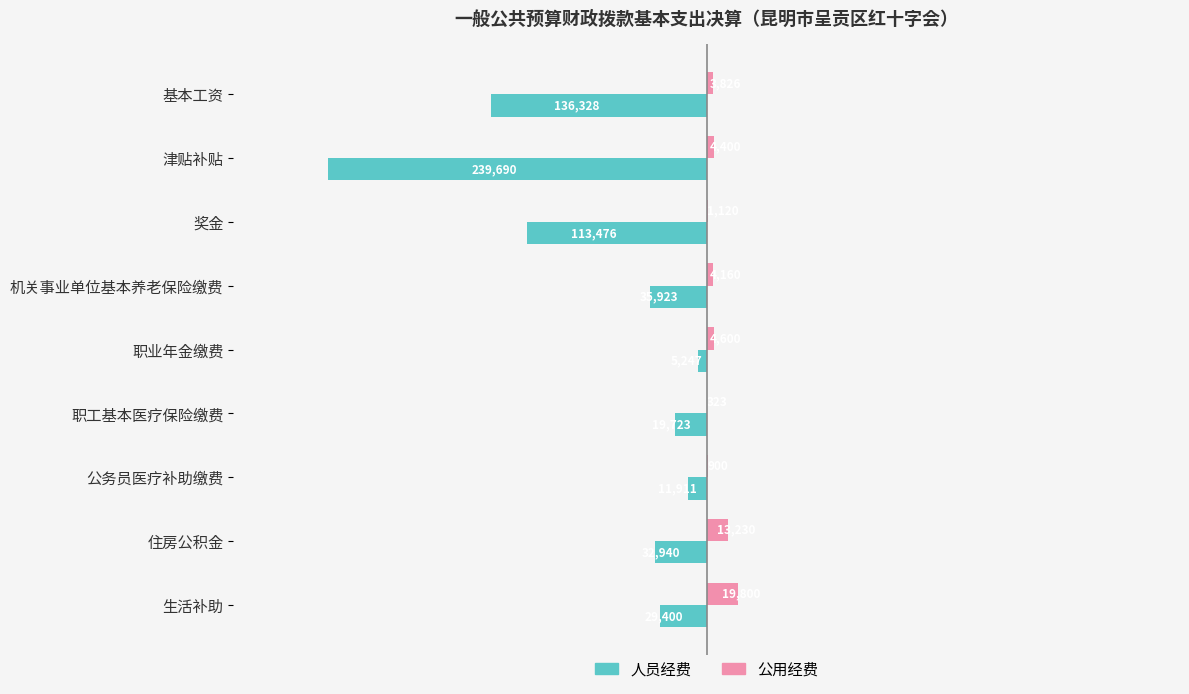

At which label is 公用经费 closest to 10061?

住房公积金